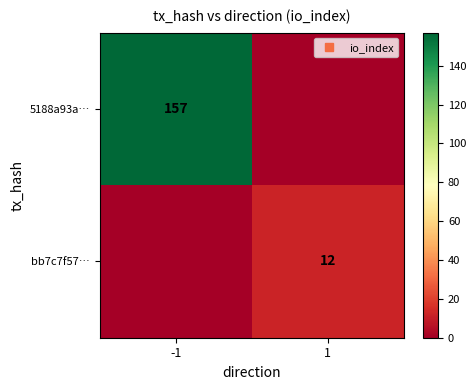

What is the sum of the bb7c7f57… values at -1 and 1?

12